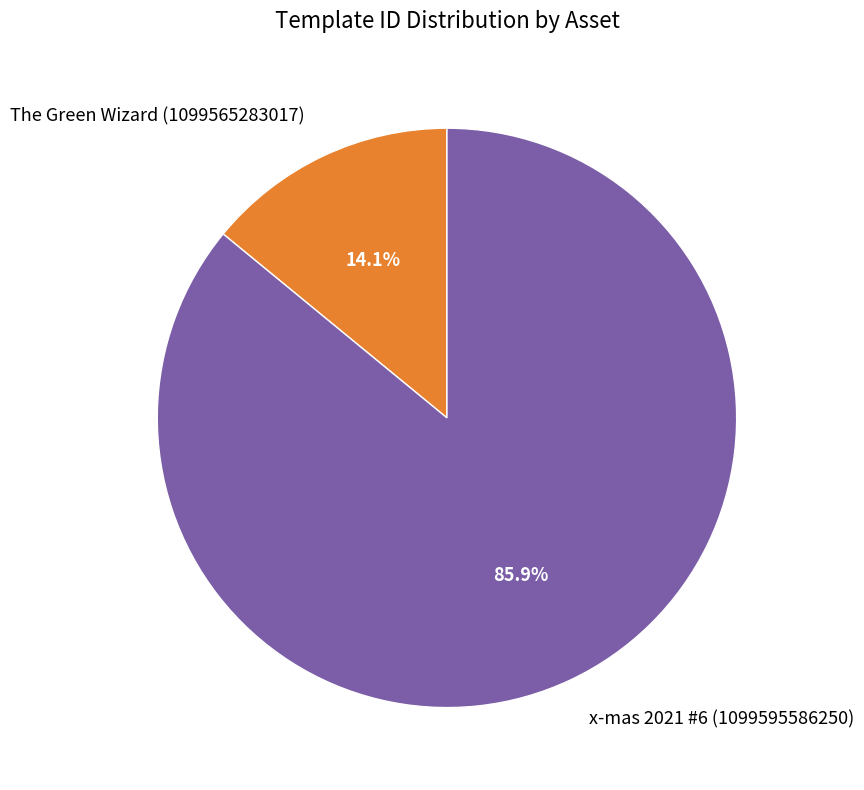

Which slice is the smallest?

The Green Wizard (1099565283017)